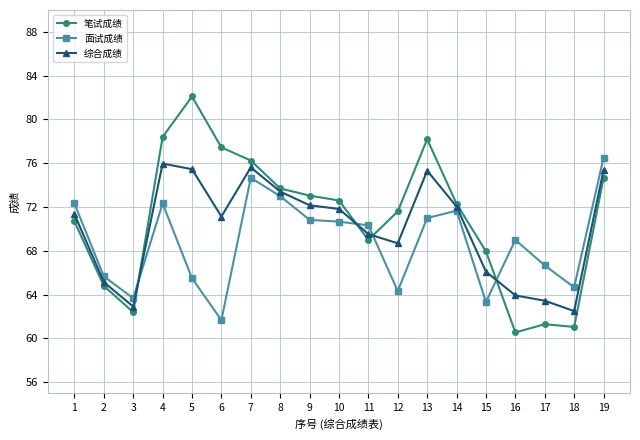

At which category does 面试成绩 reach its first local peak?

4